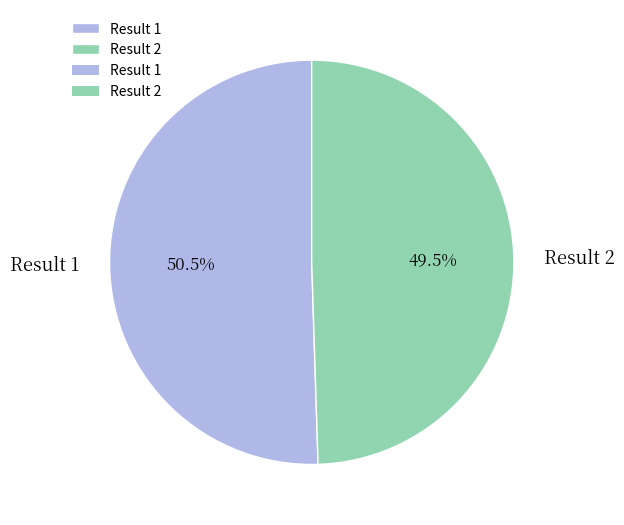

What portion of the pie excludes Result 2?

50.5%